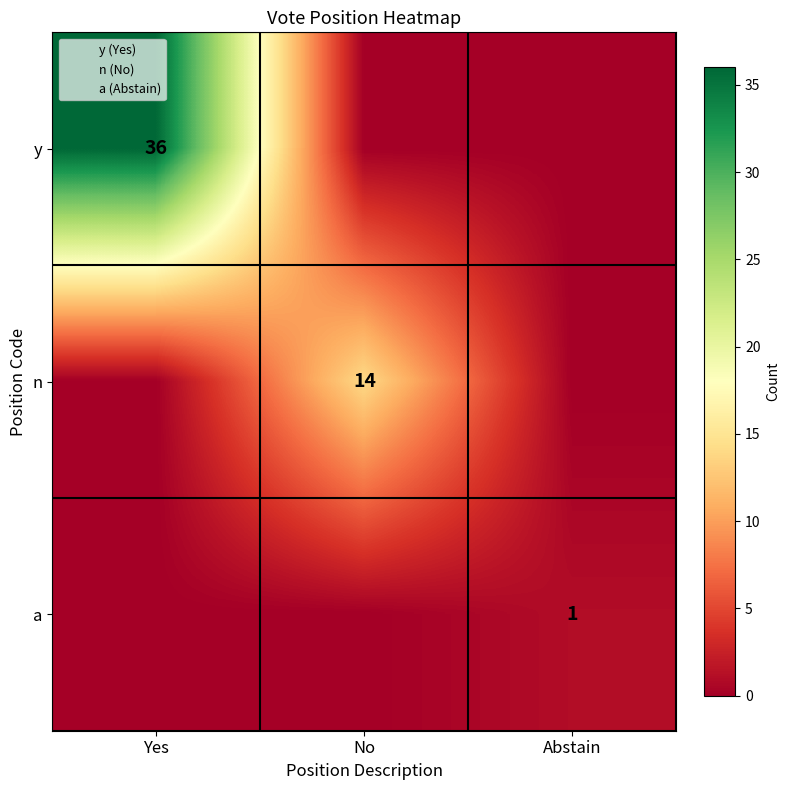

Which series has the largest total across all categories?

y